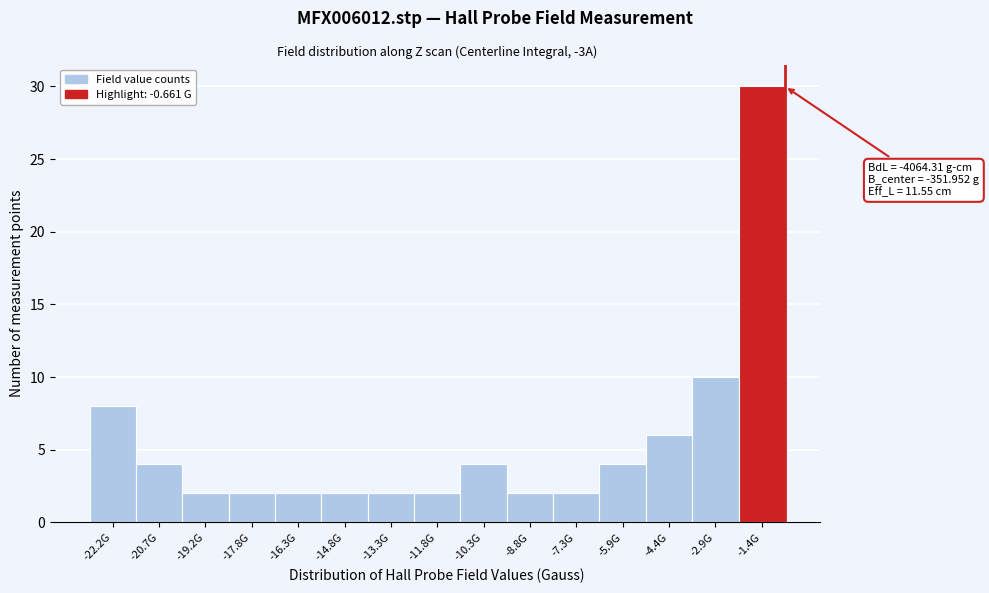

Reading left to right, extract all data points from this chart.

8	4	2	2	2	2	2	2	4	2	2	4	6	10	30